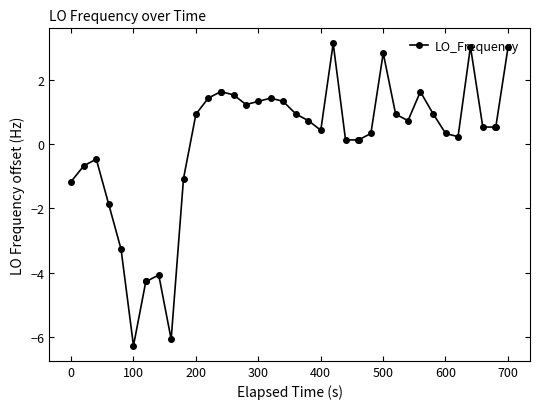

What is the maximum value shown in the chart?

3.1